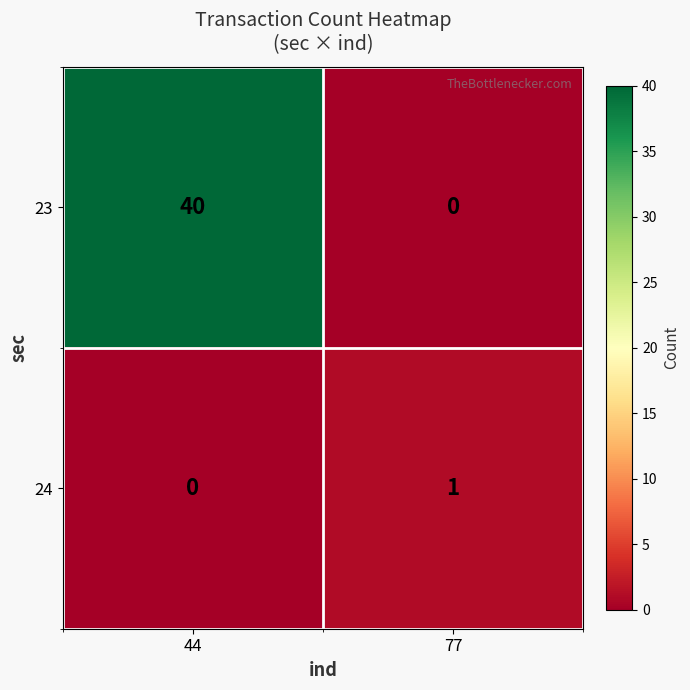

What is the difference between the highest and lowest values at 44?

40